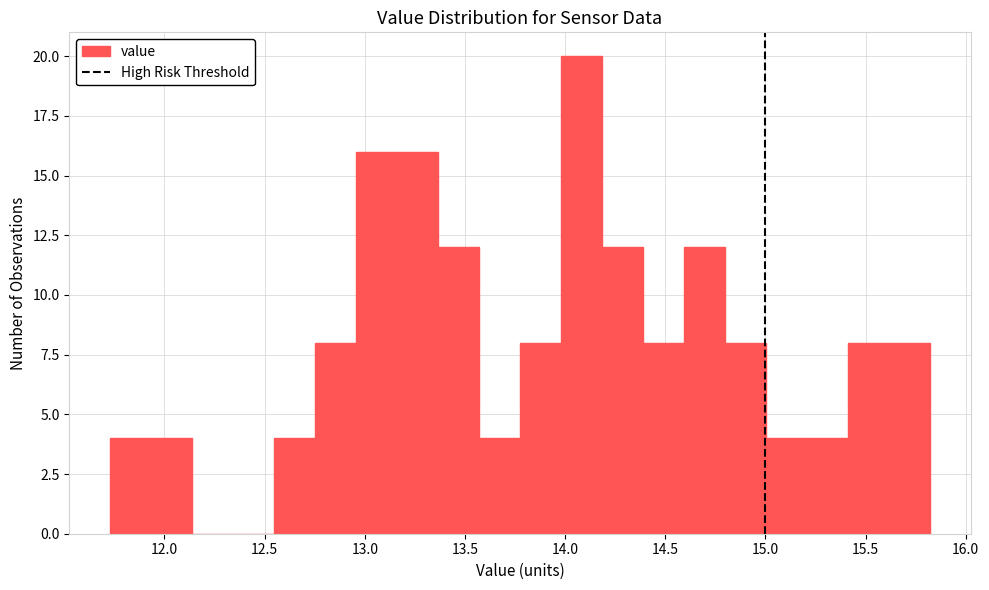

Reading left to right, list every bar in this chart as the range it spans on the x-axis followed by its height. Neither the bar edges nor the heights are printed on the chart, so give them approximately, as read against the axes.

11.75 to 11.95: 4
11.95 to 12.15: 4
12.15 to 12.35: 0
12.35 to 12.55: 0
12.55 to 12.75: 4
12.75 to 12.95: 8
12.95 to 13.15: 16
13.15 to 13.35: 16
13.35 to 13.55: 12
13.55 to 13.80: 4
13.80 to 14.00: 8
14.00 to 14.20: 20
14.20 to 14.40: 12
14.40 to 14.60: 8
14.60 to 14.80: 12
14.80 to 15.00: 8
15.00 to 15.20: 4
15.20 to 15.40: 4
15.40 to 15.60: 8
15.60 to 15.80: 8